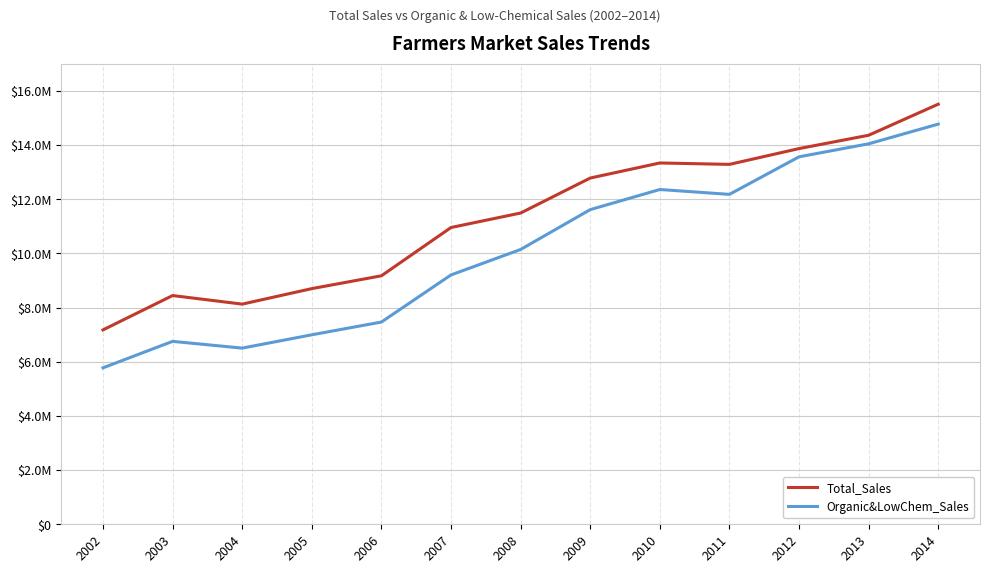

True or false: Total_Sales and Organic&LowChem_Sales cross at least once.

False